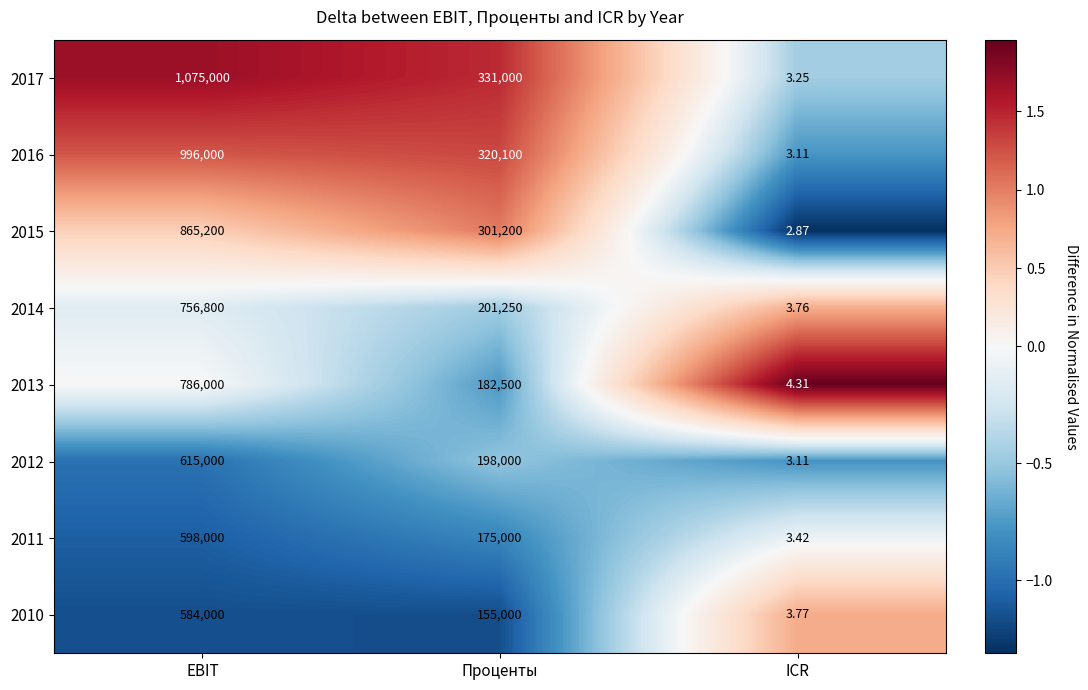

At which label does 2012 reach its peak?

EBIT